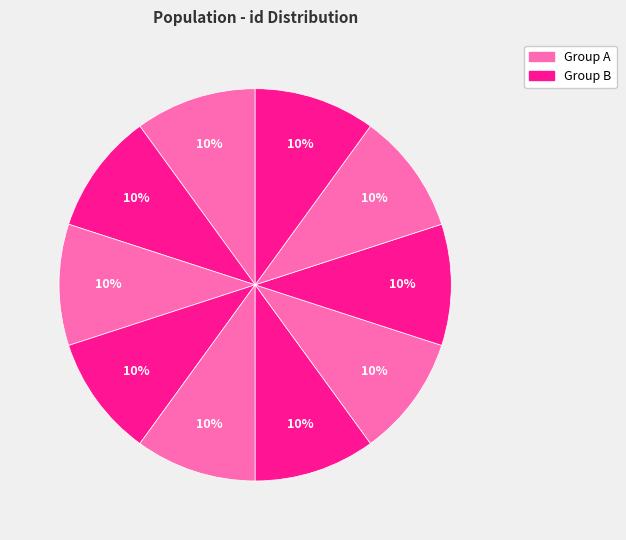

How many slices are in this pie chart?

10